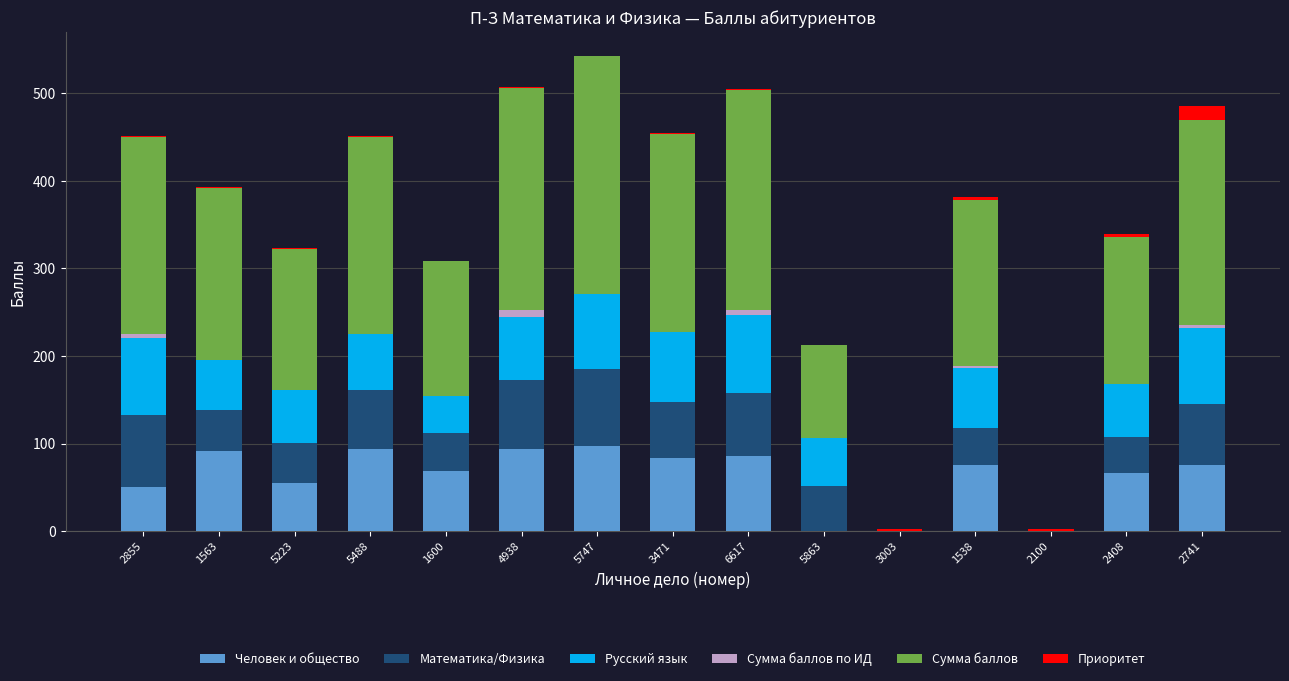

What is the highest value of the Человек и общество series?

97